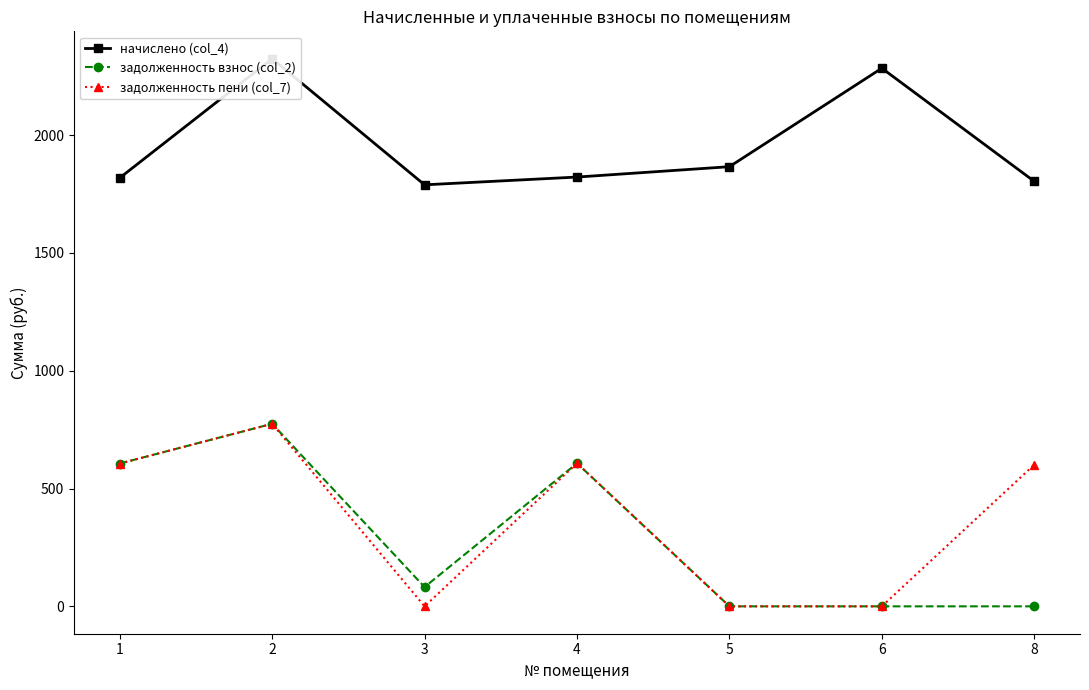

Which category has the lowest value across all series?

5